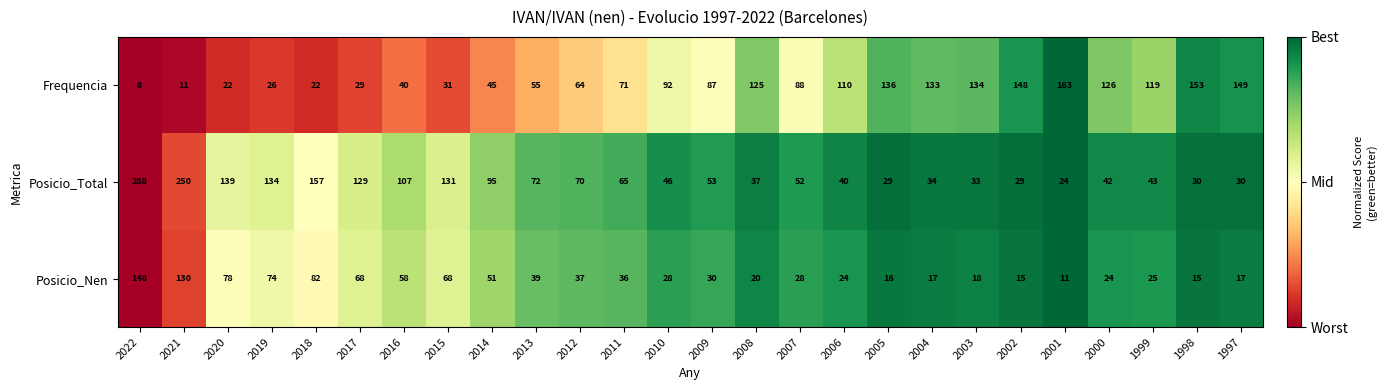

What value does the Frequencia series have at 2002, to the nearest 50?

150